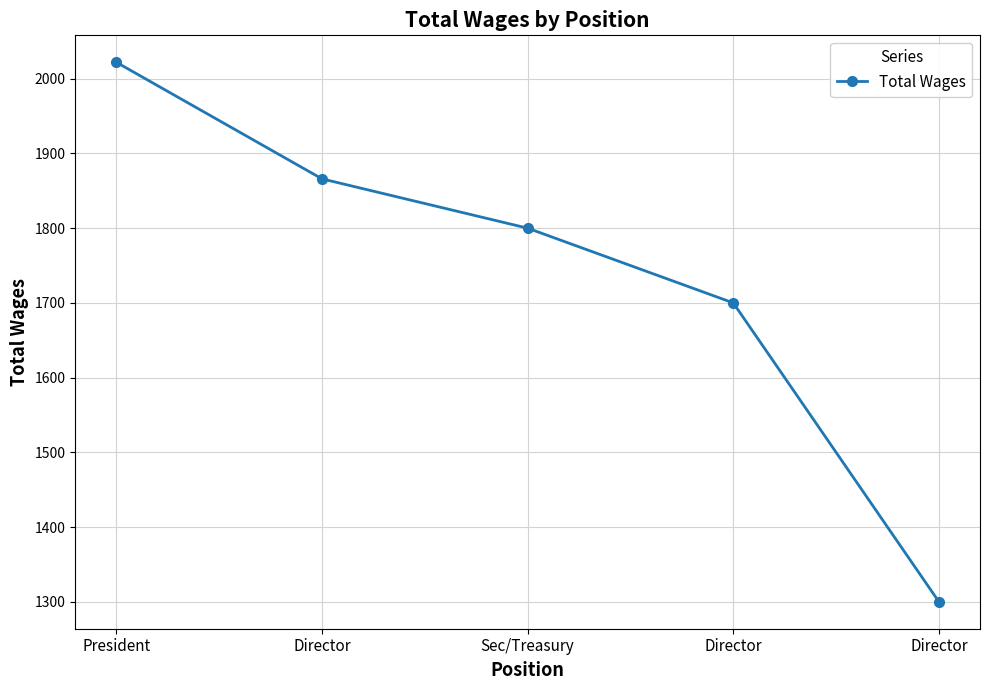

How many values are below 1800?

2